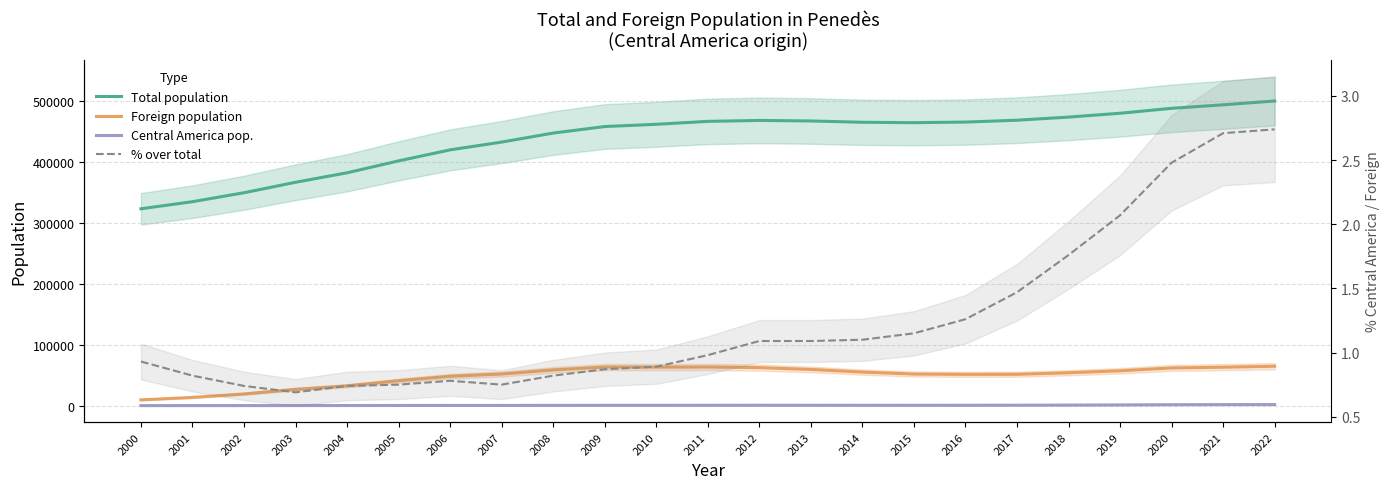

How many lines are shown in the chart?

4